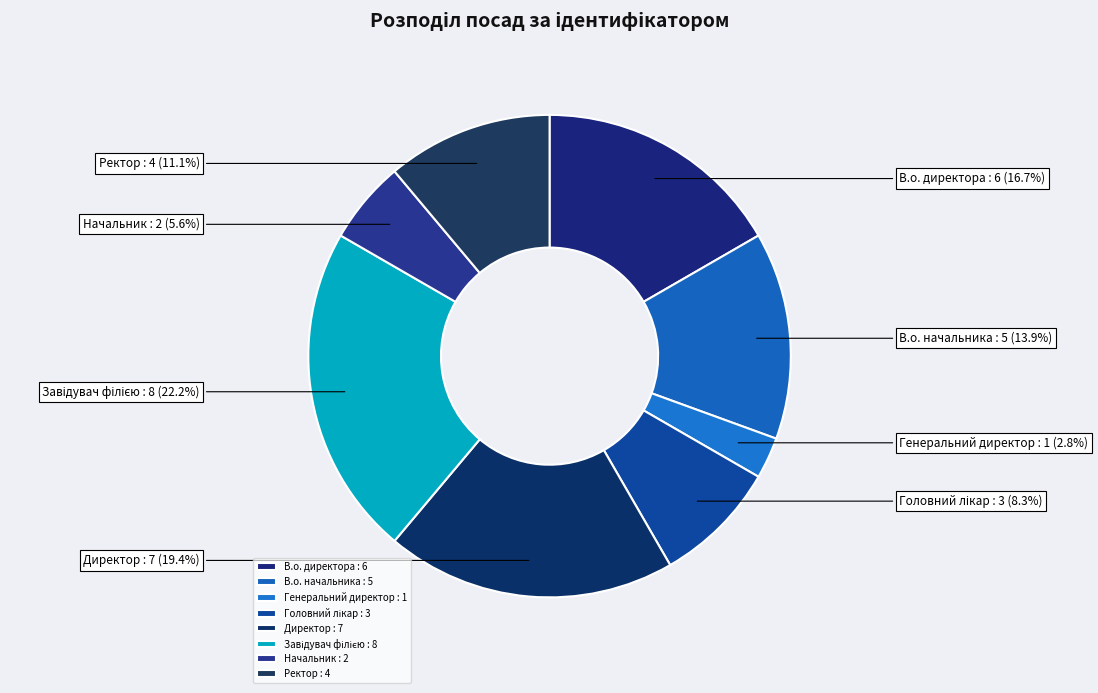

Which slice is the smallest?

Генеральний директор